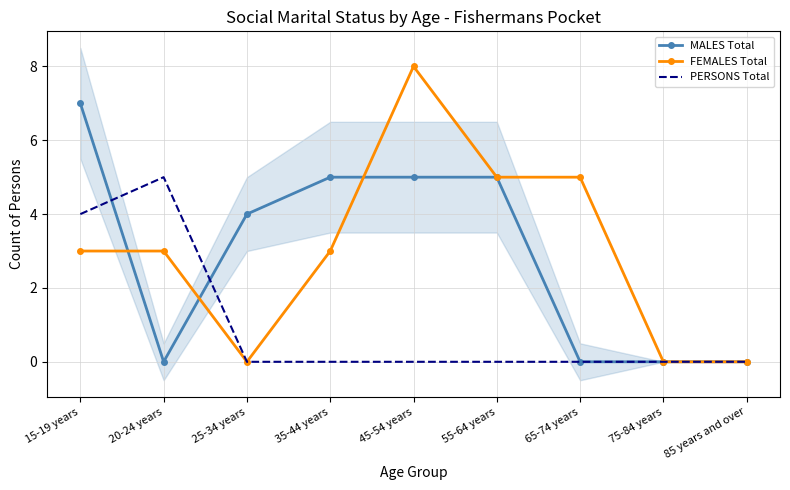

What position from the right is 35-44 years?

6